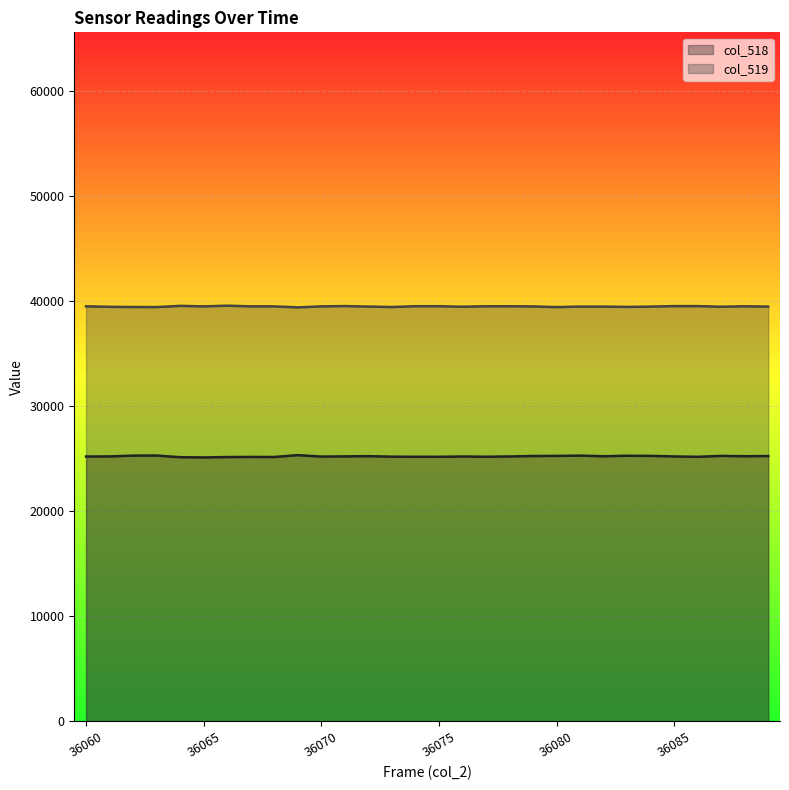

What is the value of the col_518 line point at the 29th from the left?

25218